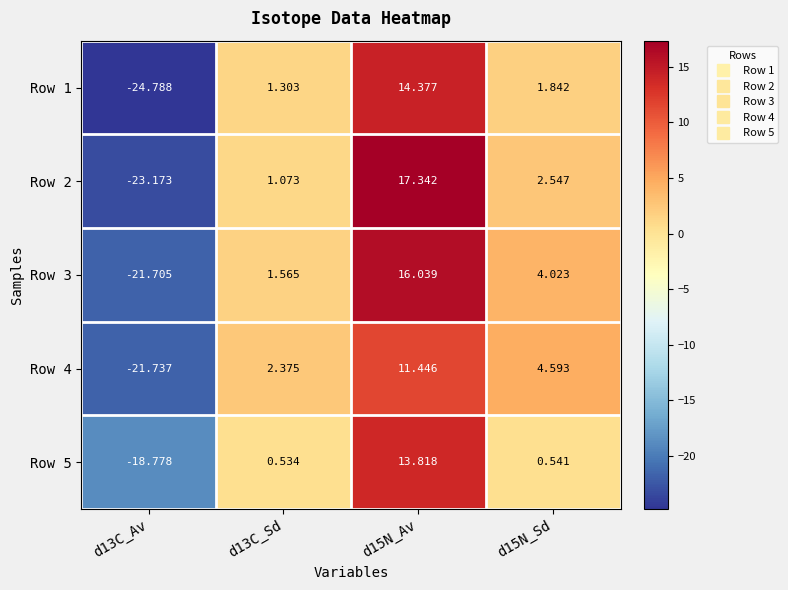

Which series has the largest range (max minus min)?

Row 2